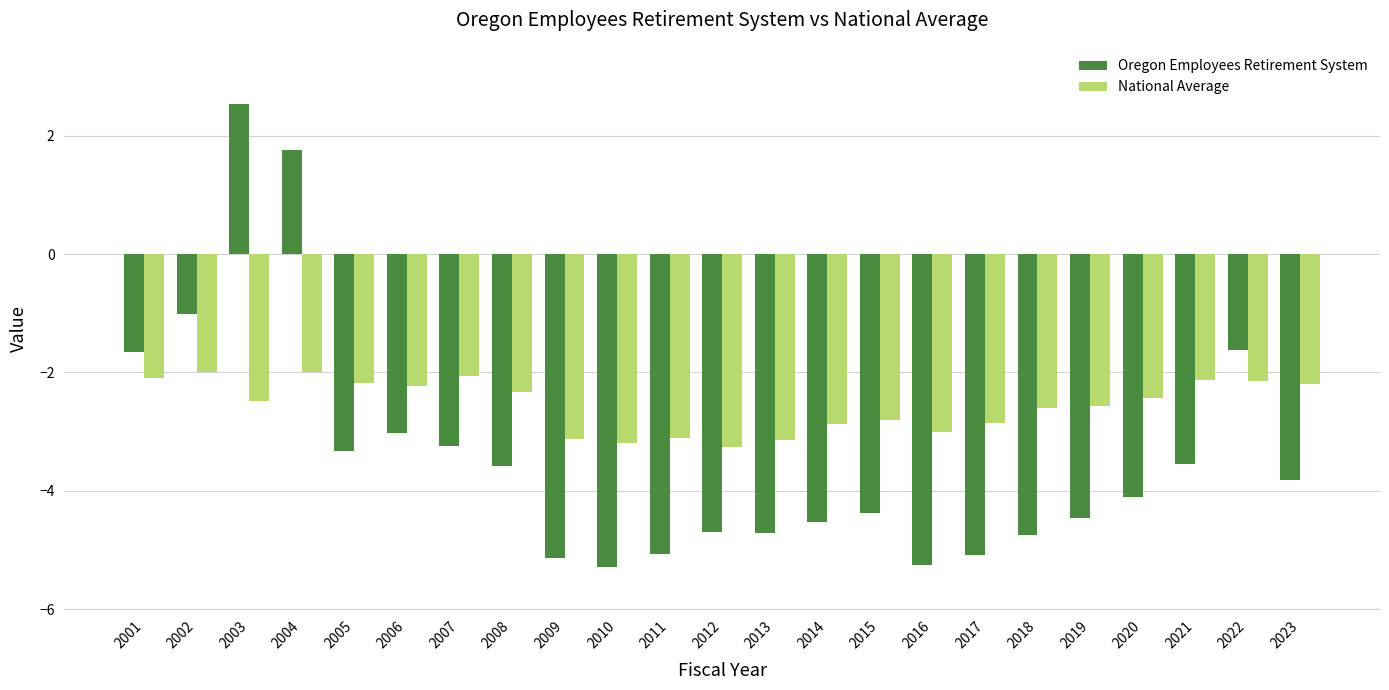

What is the difference between the highest and lowest values at 2002?

1.0